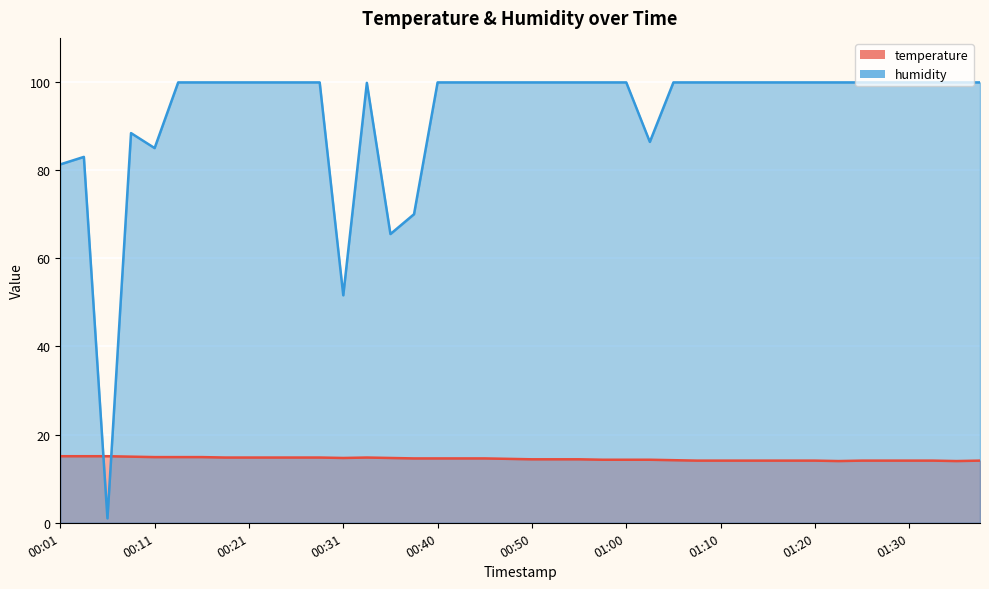

What is the approximate value of temperature at 00:31?

14.7